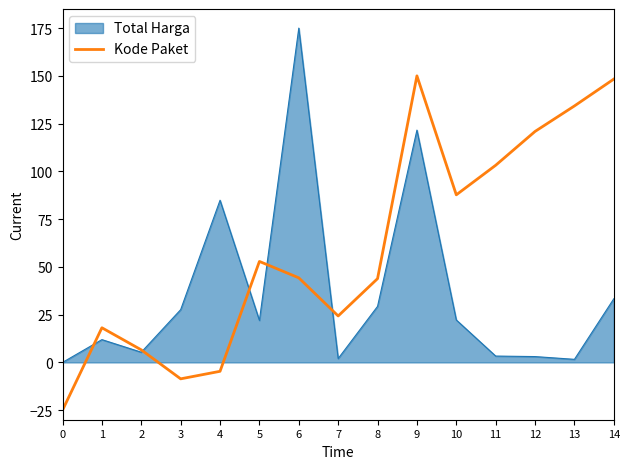

How many series are shown in this chart?

2